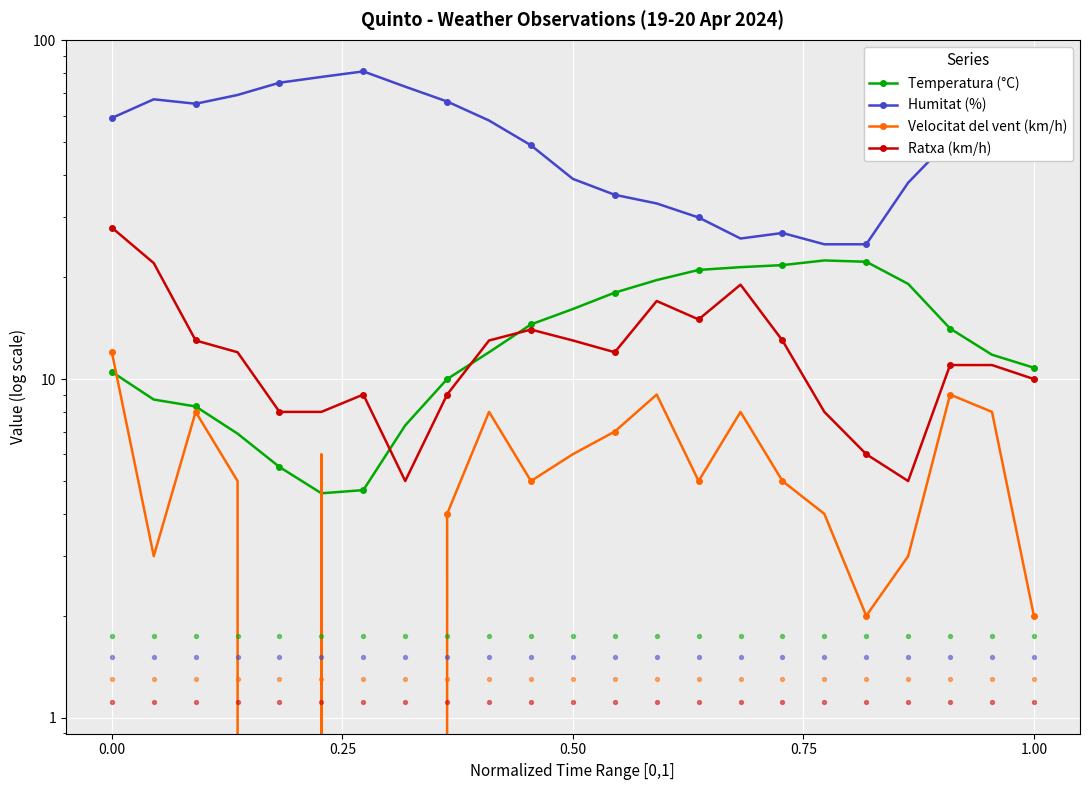

At how many categories does at least one series exceed 60?

8